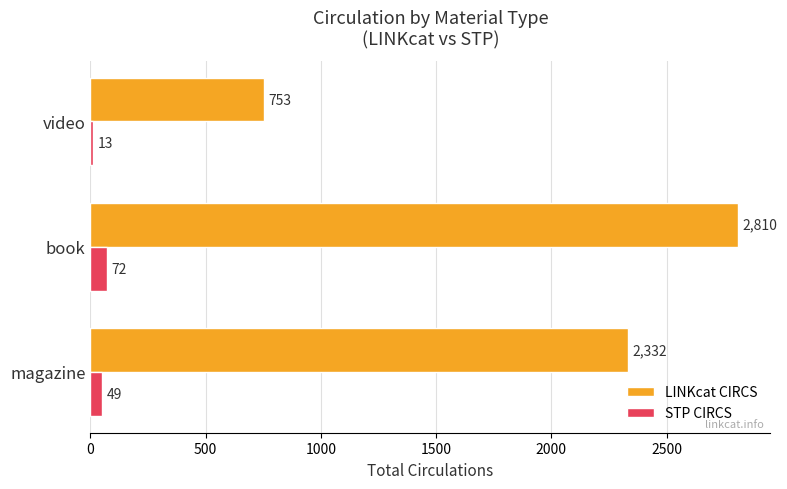

At how many categories does at least one series exceed 2564?

1